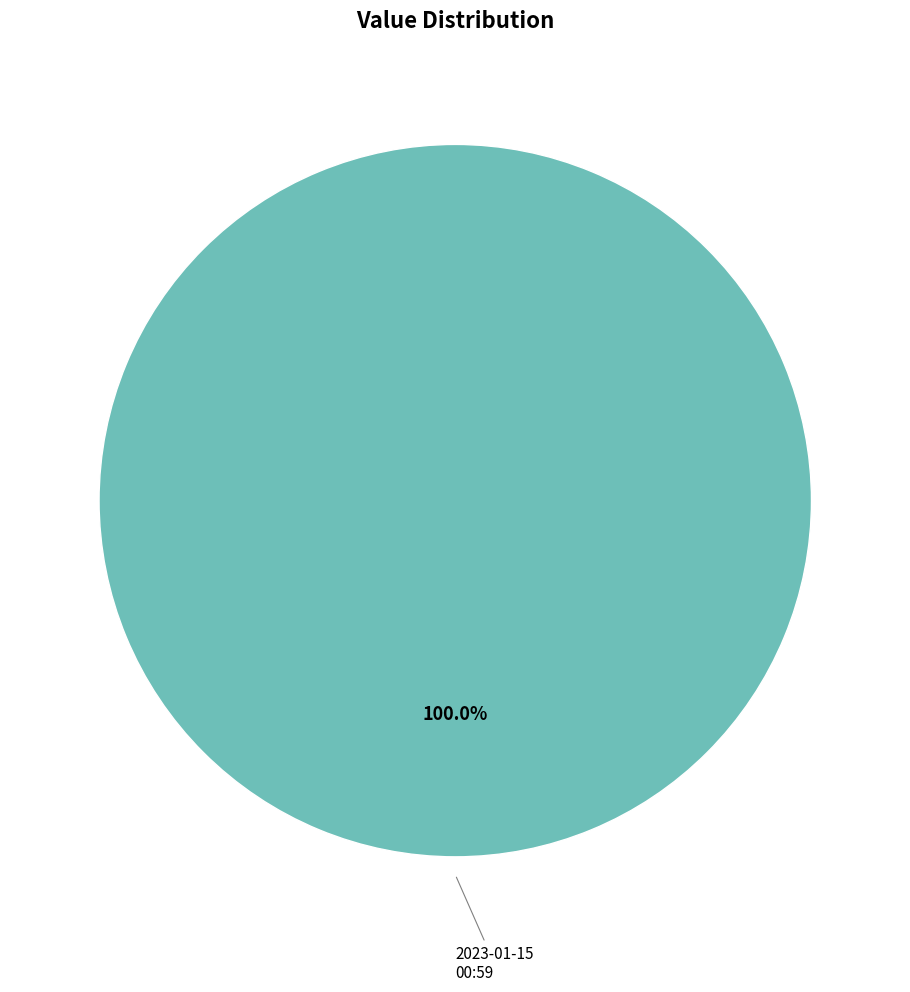

Does any single category account for the majority?

Yes